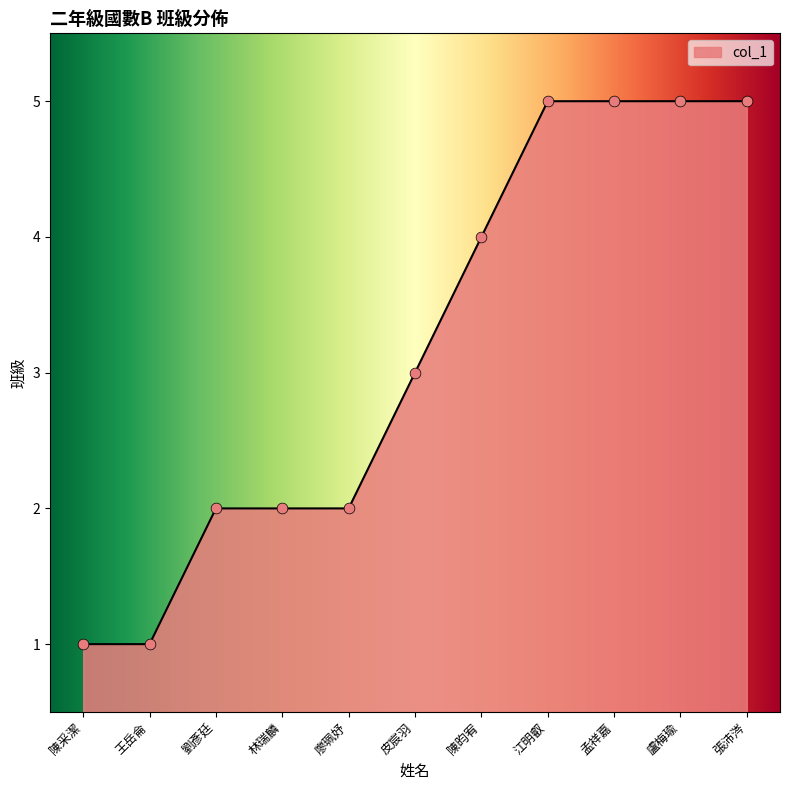

Which has a higher value, 陳昀宥 or 孟祥嘉?

孟祥嘉